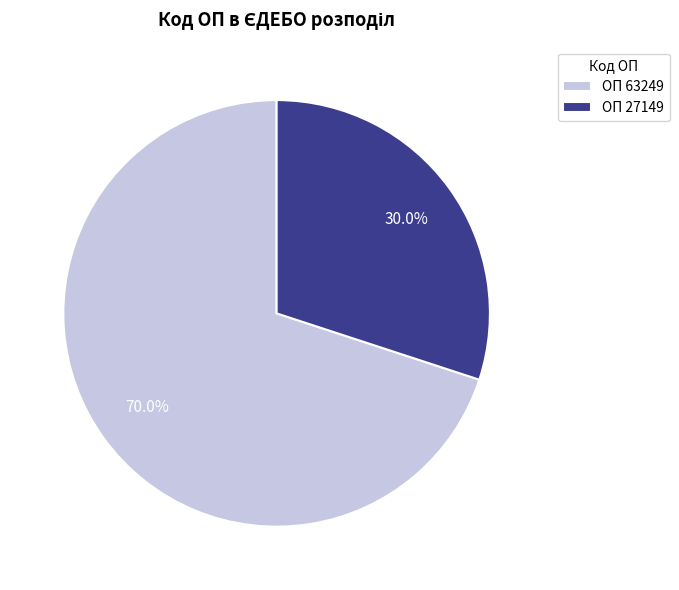

Which category accounts for the majority?

ОП 63249